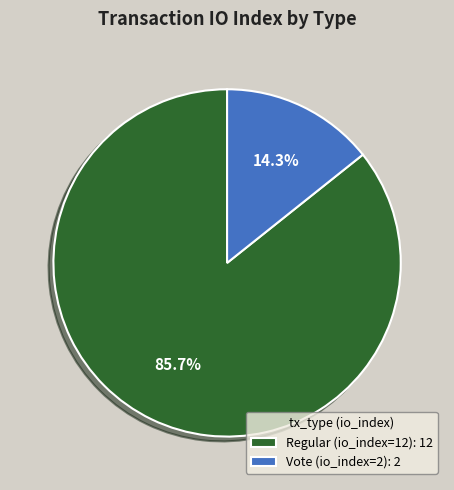

Which category has the biggest portion of the pie?

Regular (io_index=12)